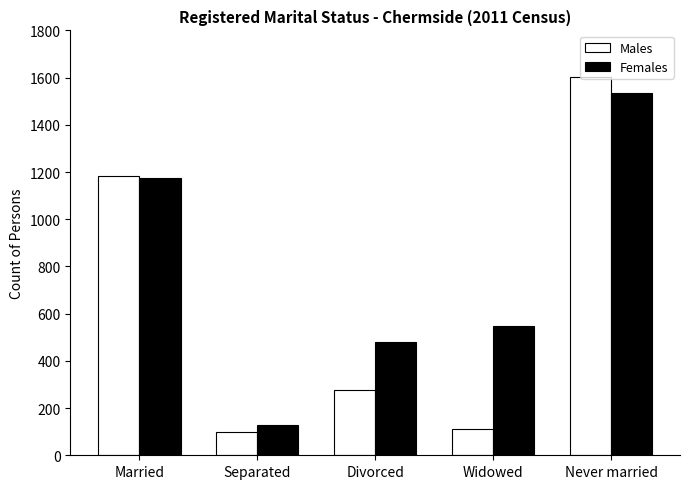

What is the difference between the second highest and minimum values in the Females series?

1045